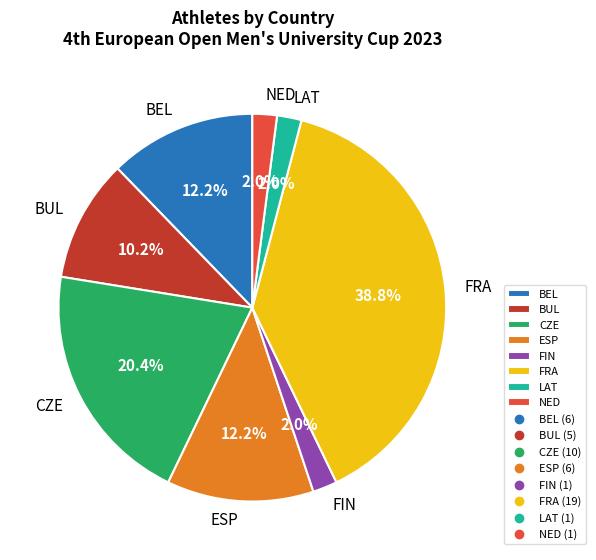

Do BEL and FRA together represent more than half of the pie?

Yes